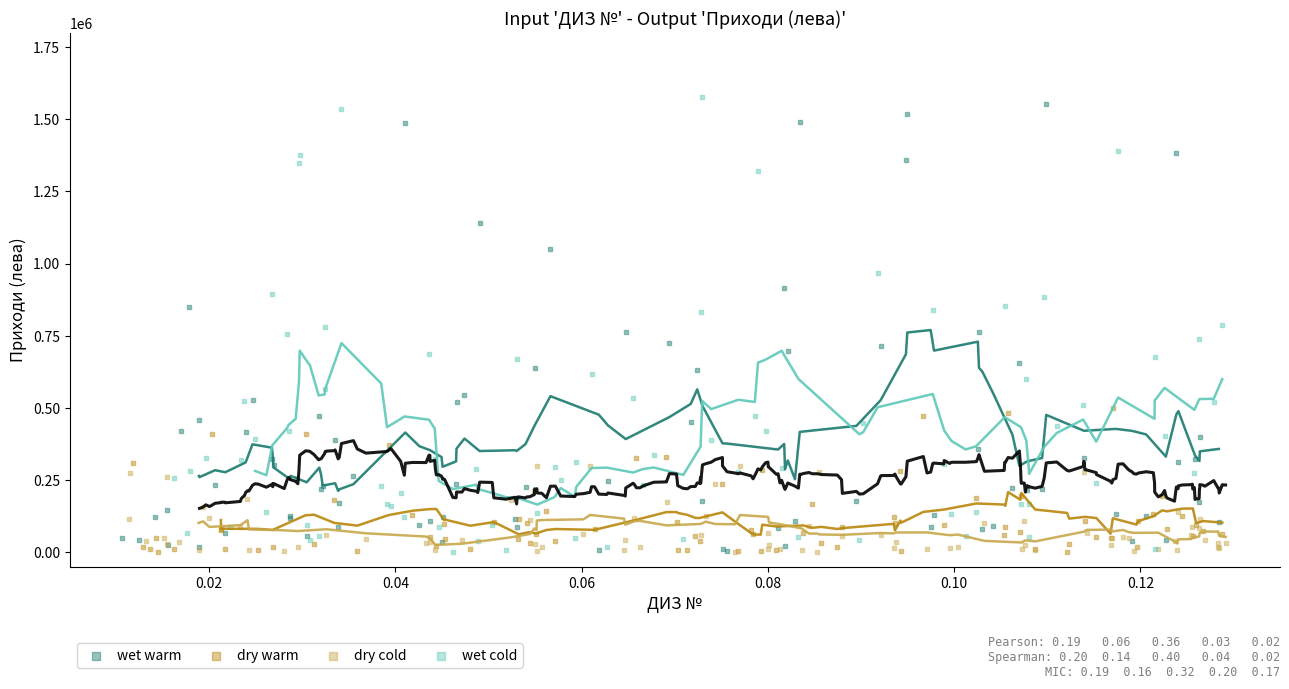

Which series has the largest Y range (max minus min)?

wet cold